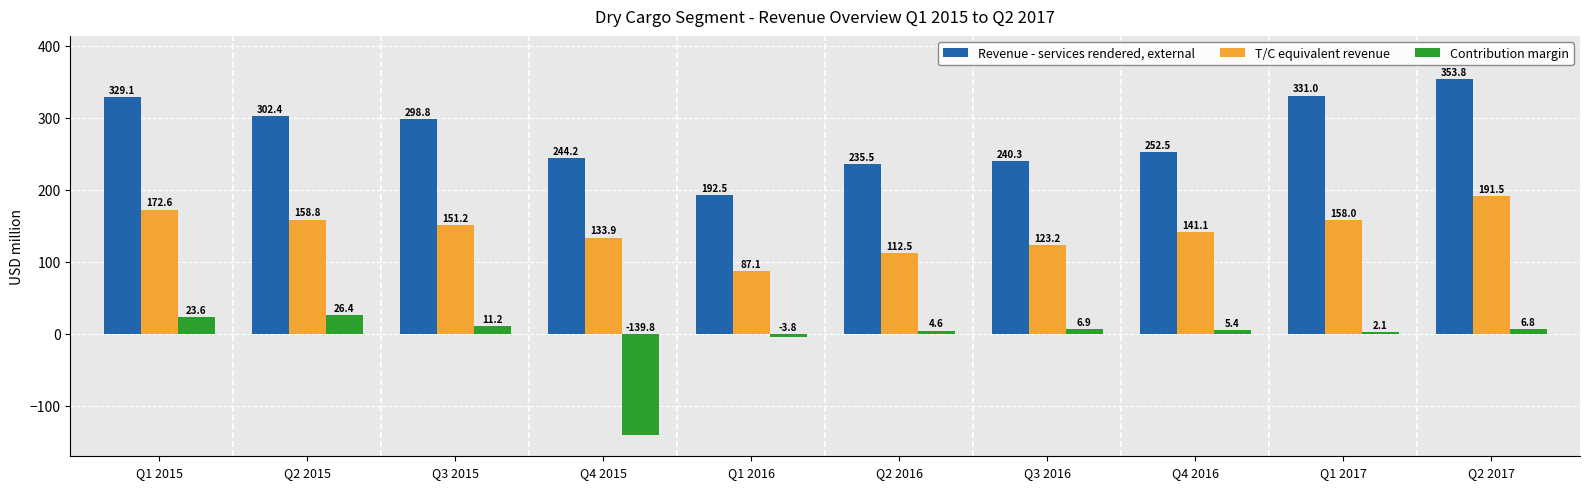

What is the difference between the highest and lowest values at Q2 2015?

276.0